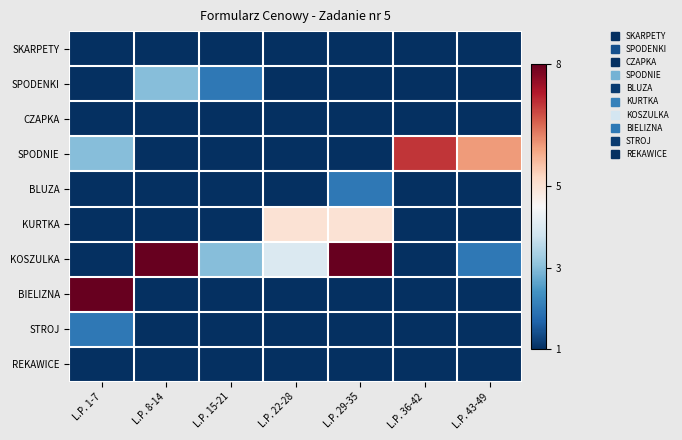

At how many categories does at least one series exceed 1?

7